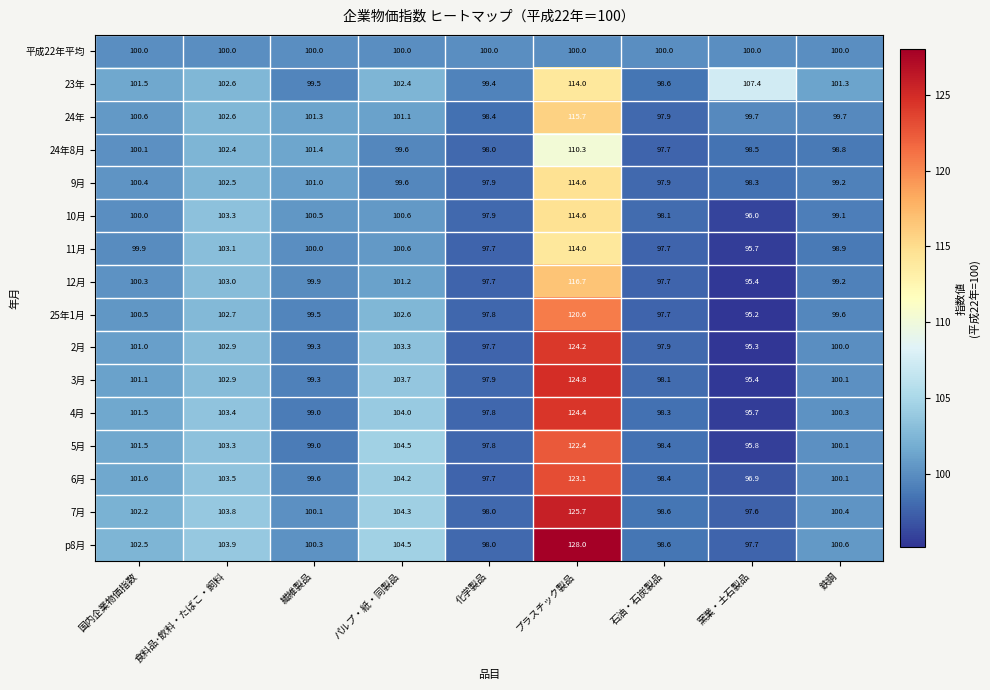

What is the total value across all series at 鉄鋼?

1597.4